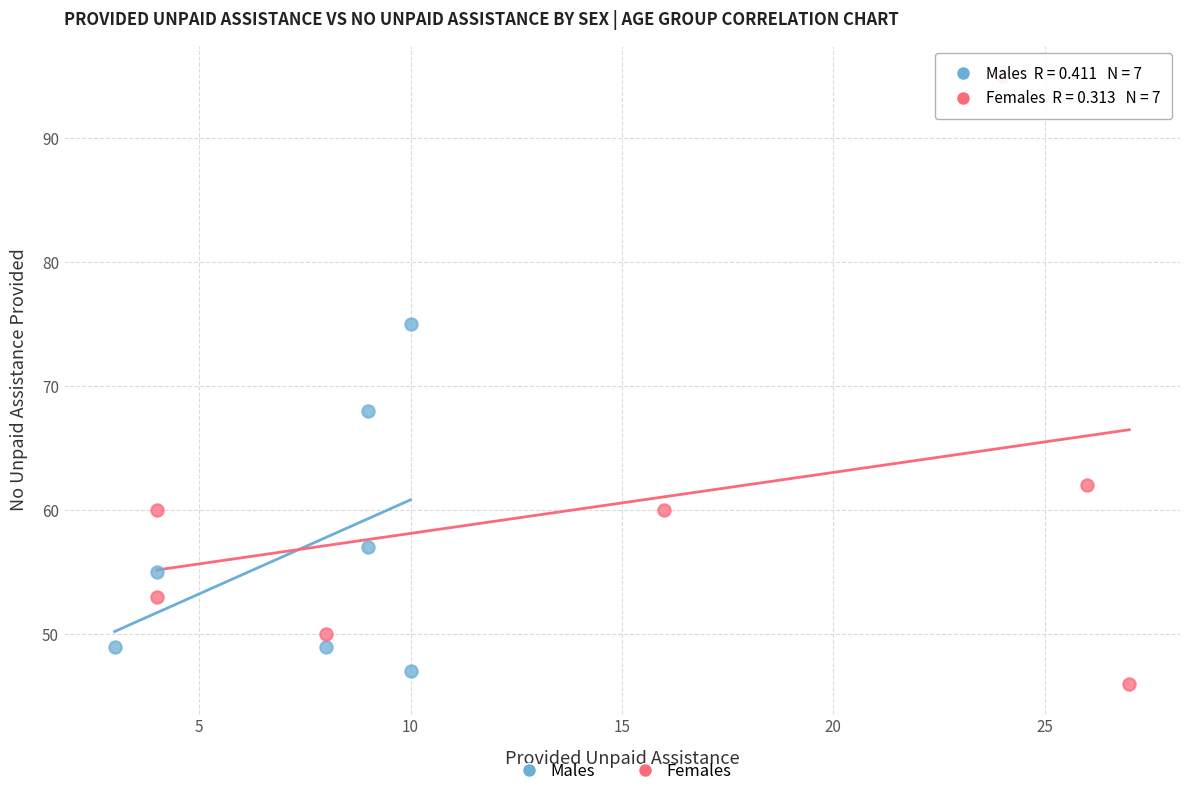

Which series reaches the minimum Y coordinate?

Females